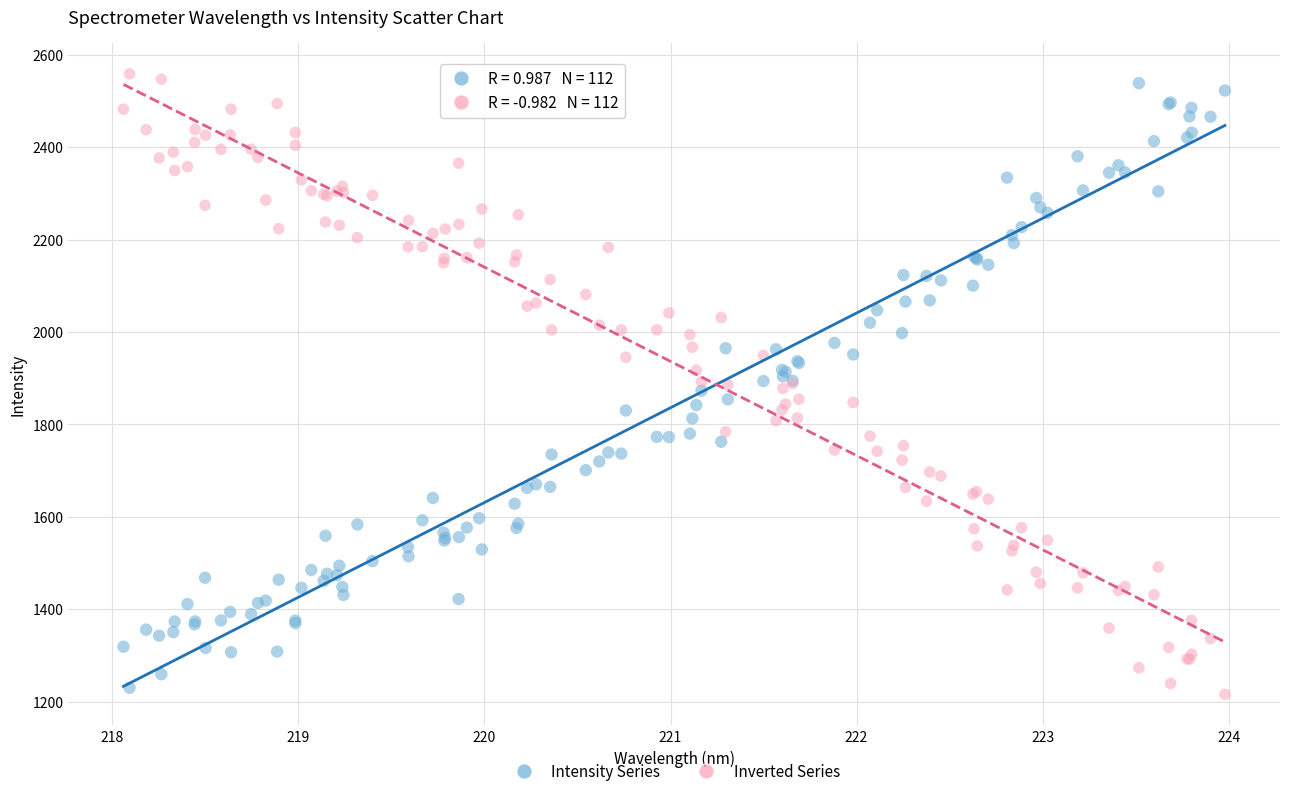

What is the X range (max minus min) for the scatter plot?

5.9